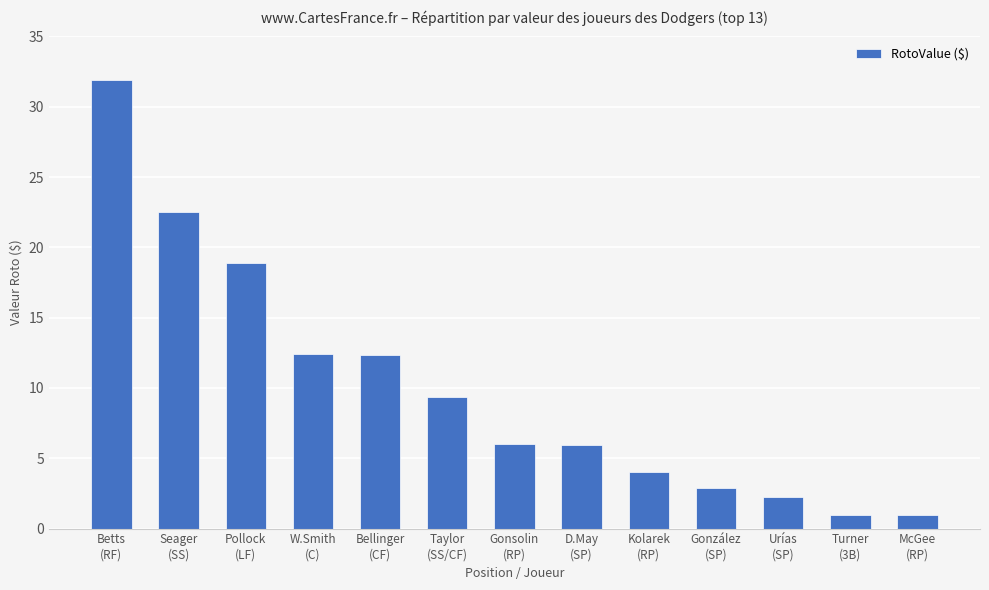

The chart shows a value of 12.4 at W.Smith
(C). True or false?

True